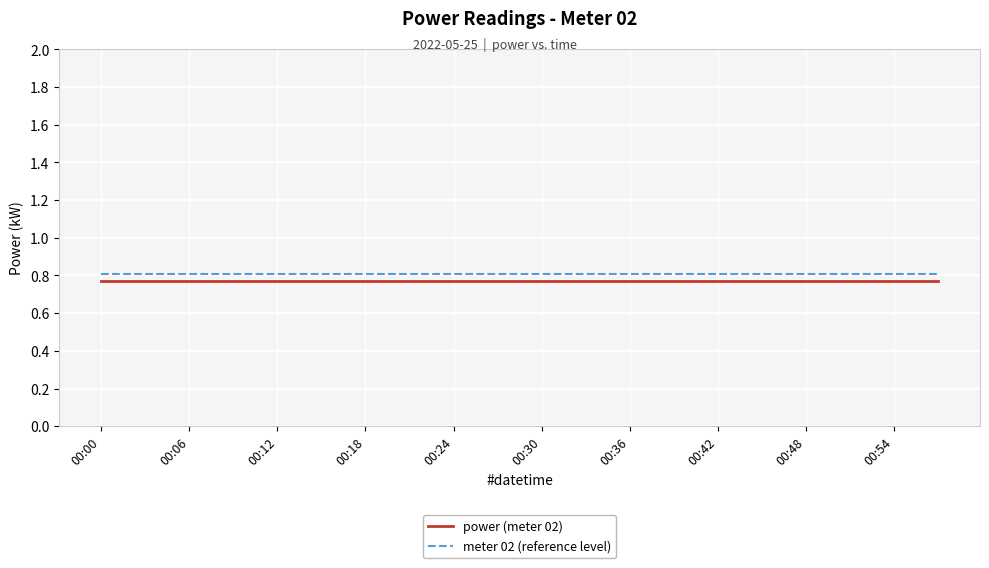

Count the number of categories in the chart.

20